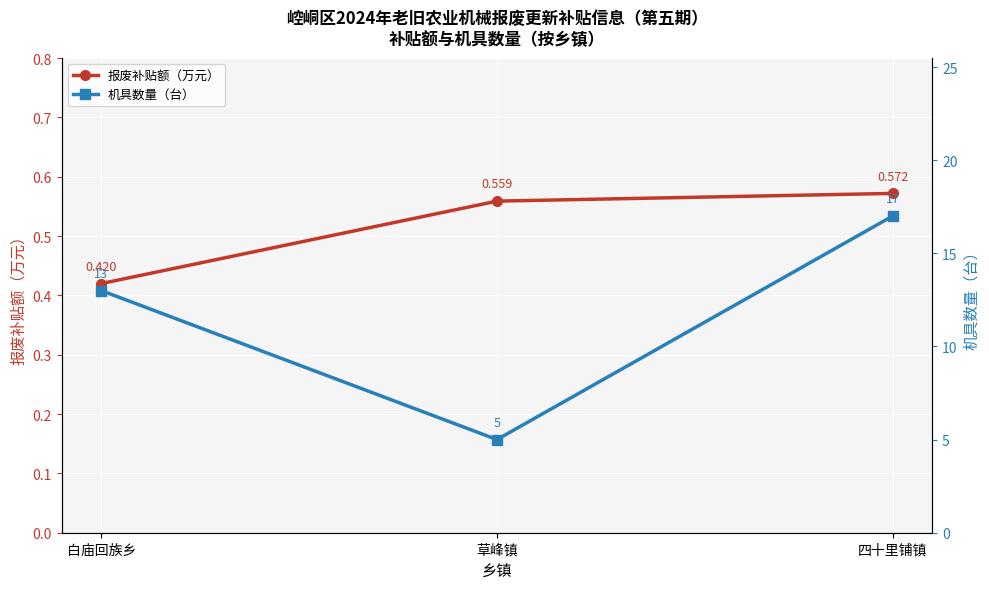

What is the difference between the highest and lowest values at 四十里铺镇?

16.4